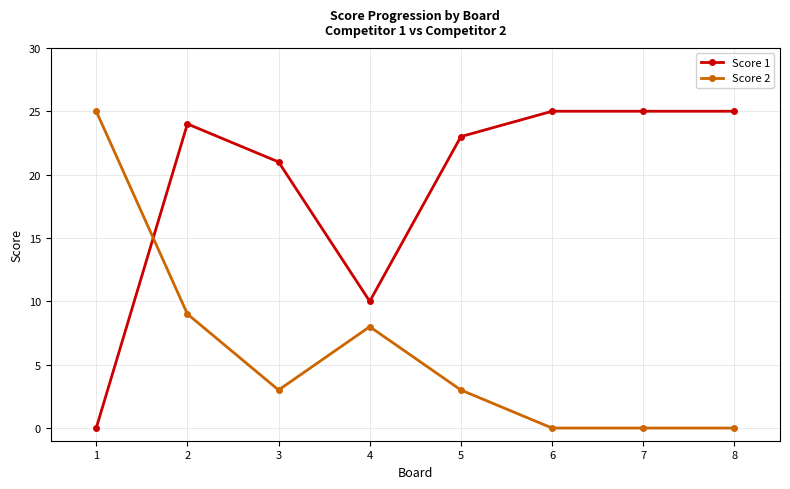

Reading left to right, extract all data points from this chart.

Score 1: 1=0	2=24	3=21	4=10	5=23	6=25	7=25	8=25
Score 2: 1=25	2=9	3=3	4=8	5=3	6=0	7=0	8=0